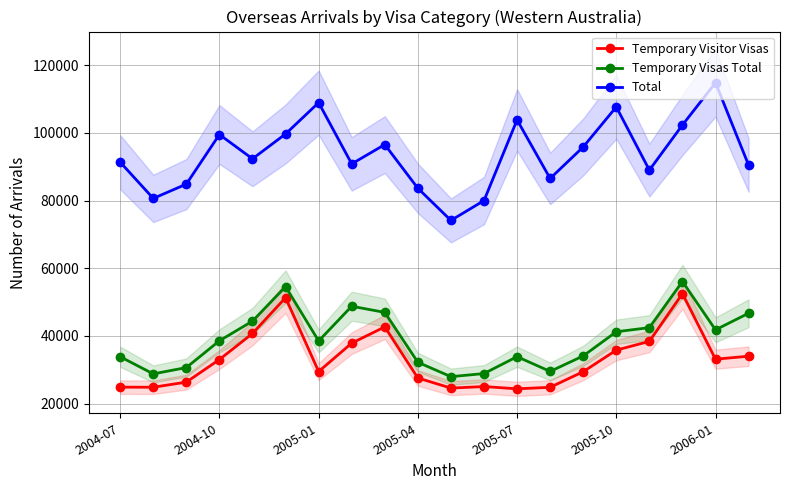

The value of Temporary Visitor Visas at 16 is 67573. True or false?

False